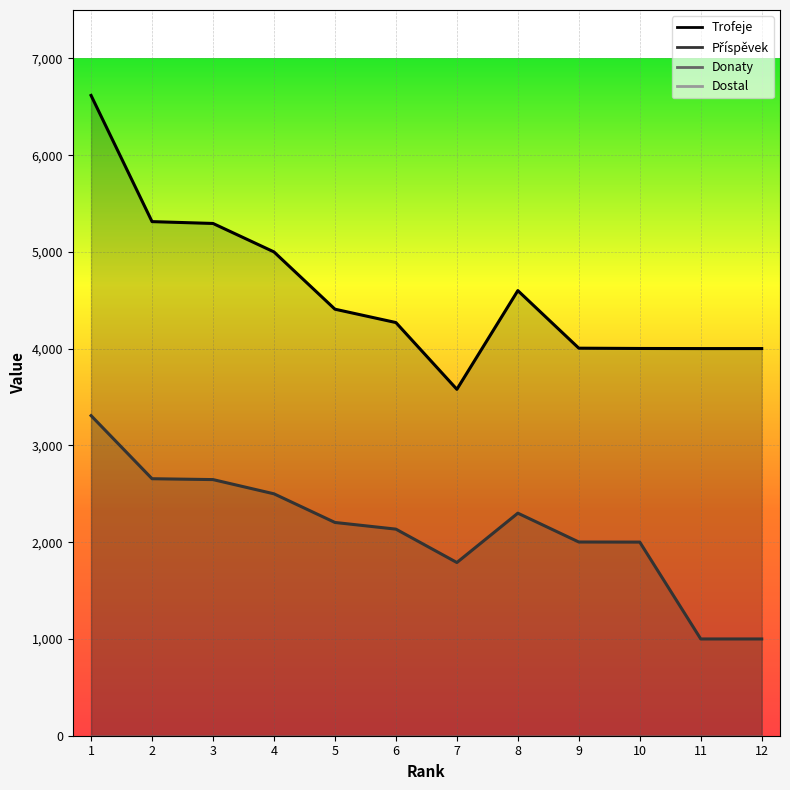

What is the total value across all series at 7?

5370